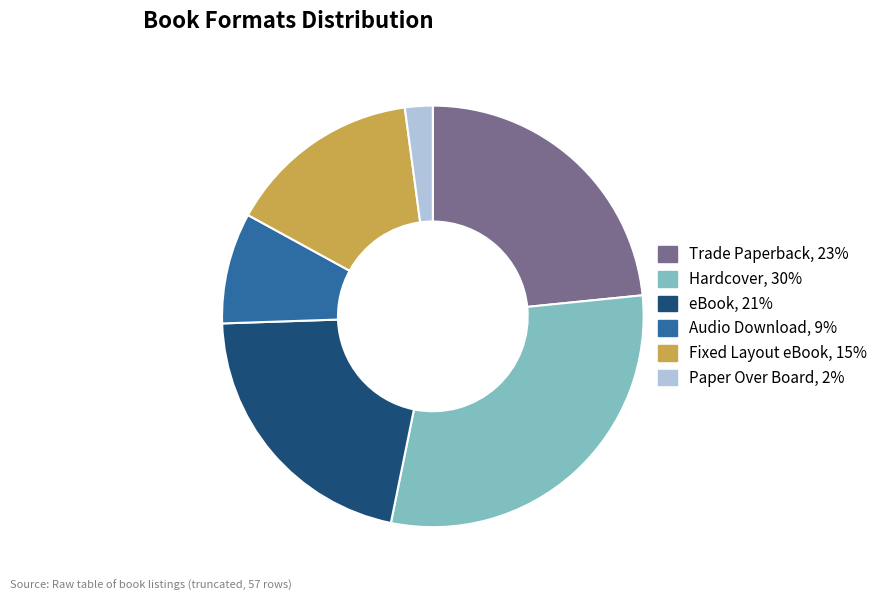

Which has a higher value, Hardcover or Paper Over Board?

Hardcover